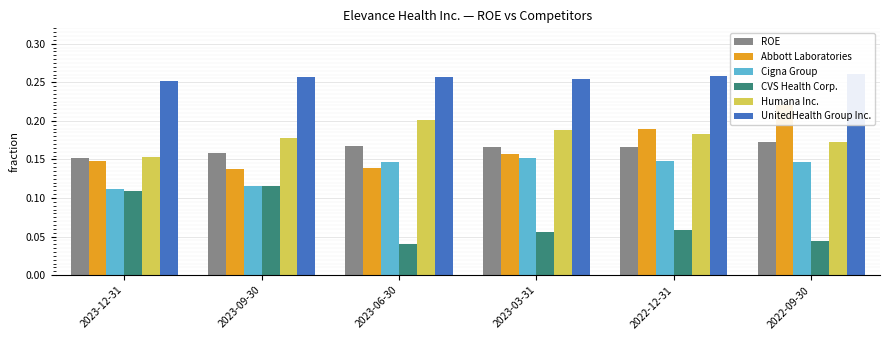

What is the sum of all CVS Health Corp. values?

0.4